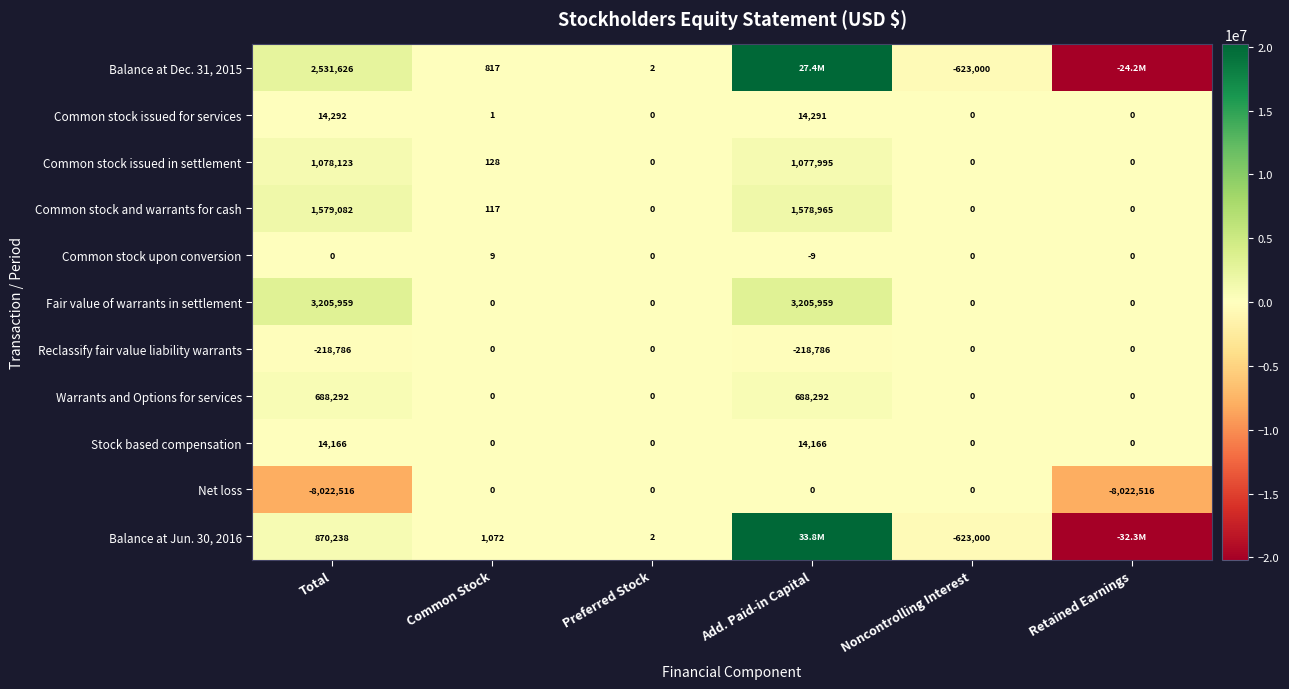

What is the sum of all Common stock and warrants for cash values?

3158164